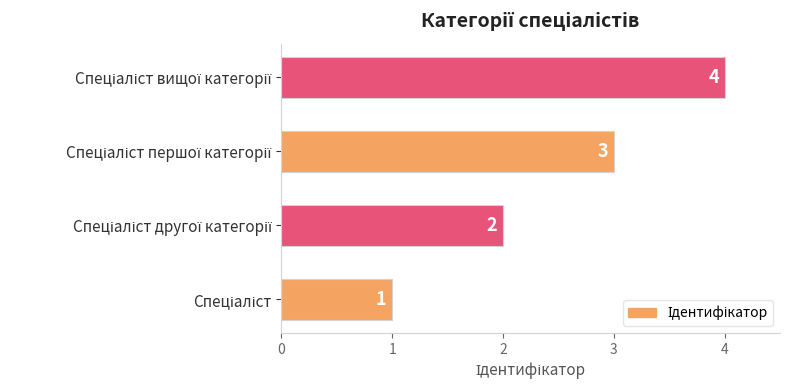

What is the sum of all values?

10